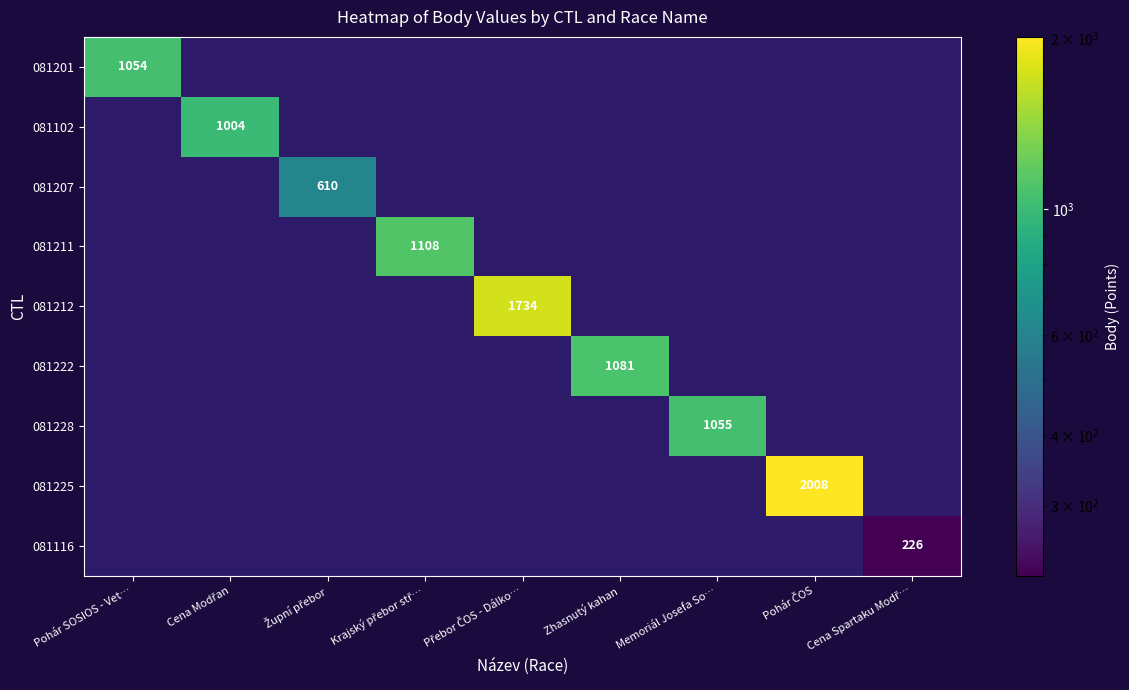

True or false: 081222 has a value of 1081 at Zhasnutý kahan.

True